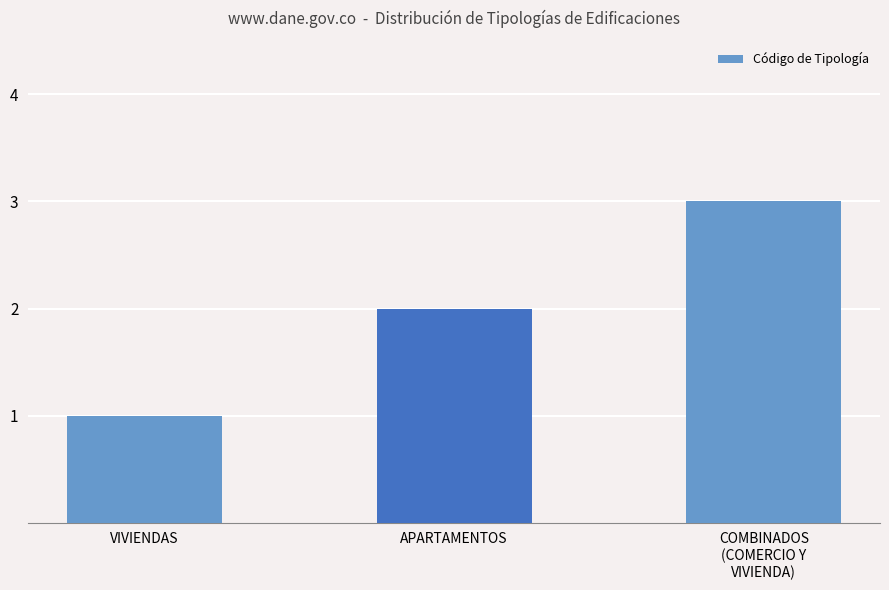

What is the average value?

2